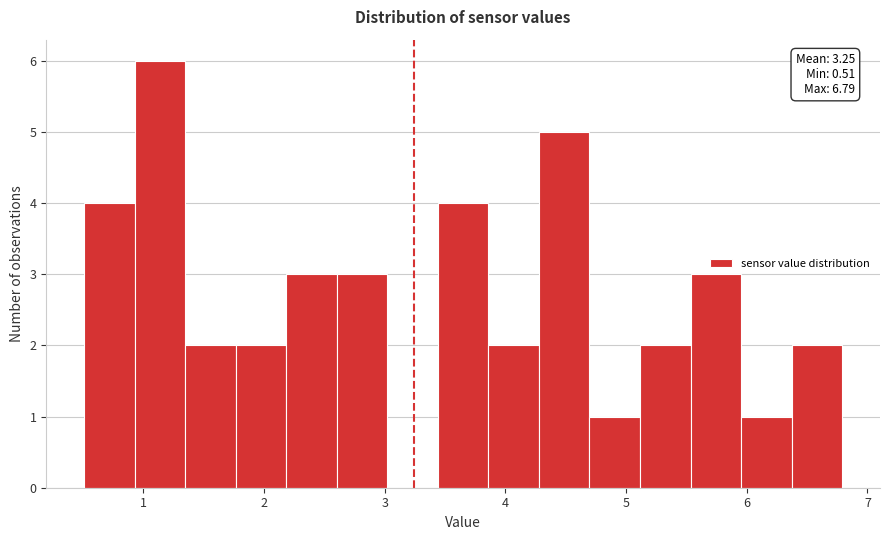

Which range on the x-axis has the tallest bar?

0.9 to 1.3